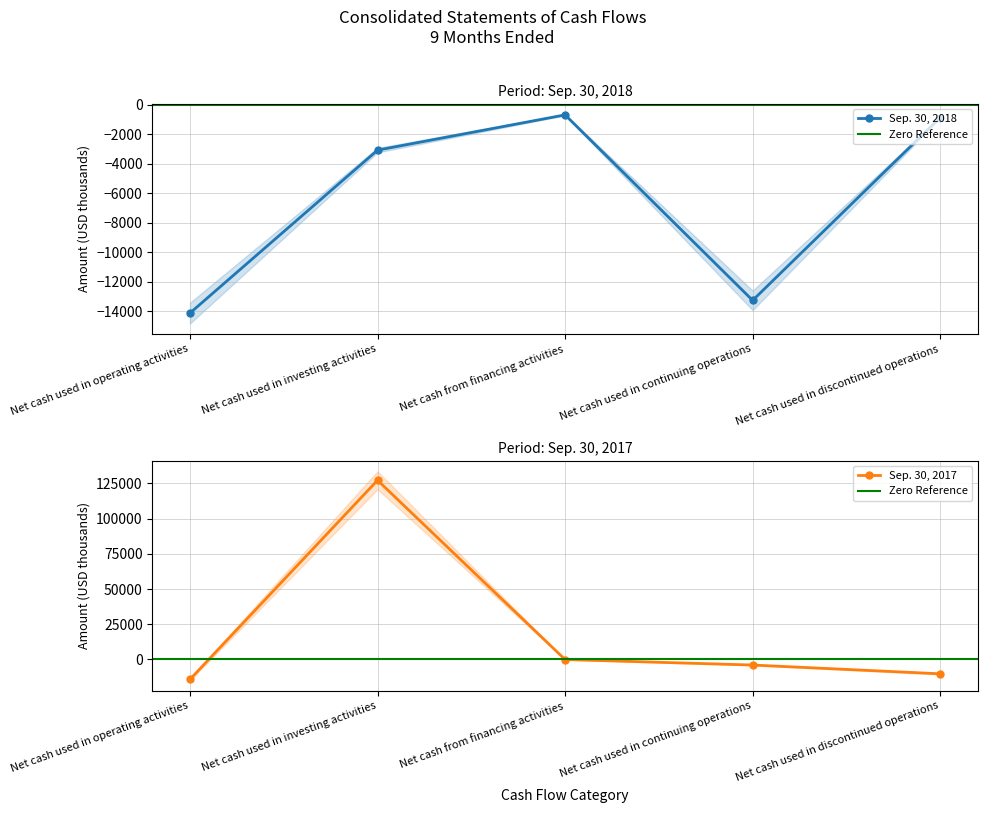

Which series ends up on top after the final intersection of Sep. 30, 2017 and Sep. 30, 2018?

Sep. 30, 2018